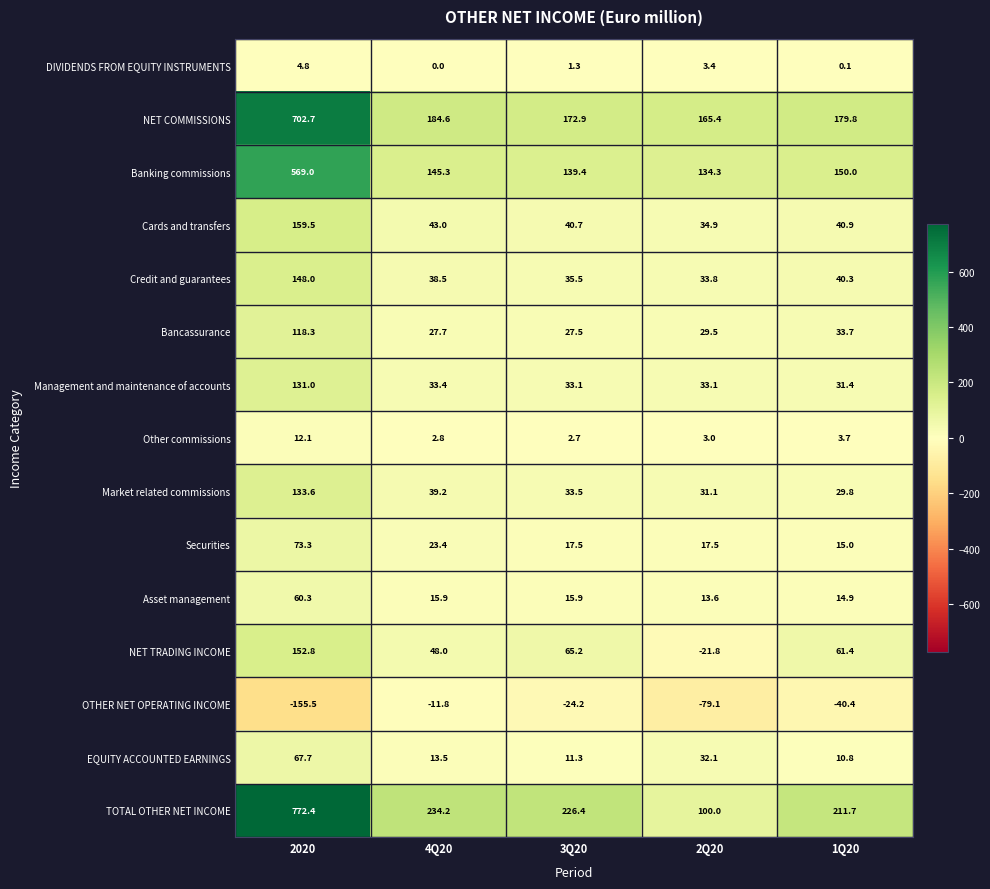

At which category does the chart reach its peak across all series?

2020